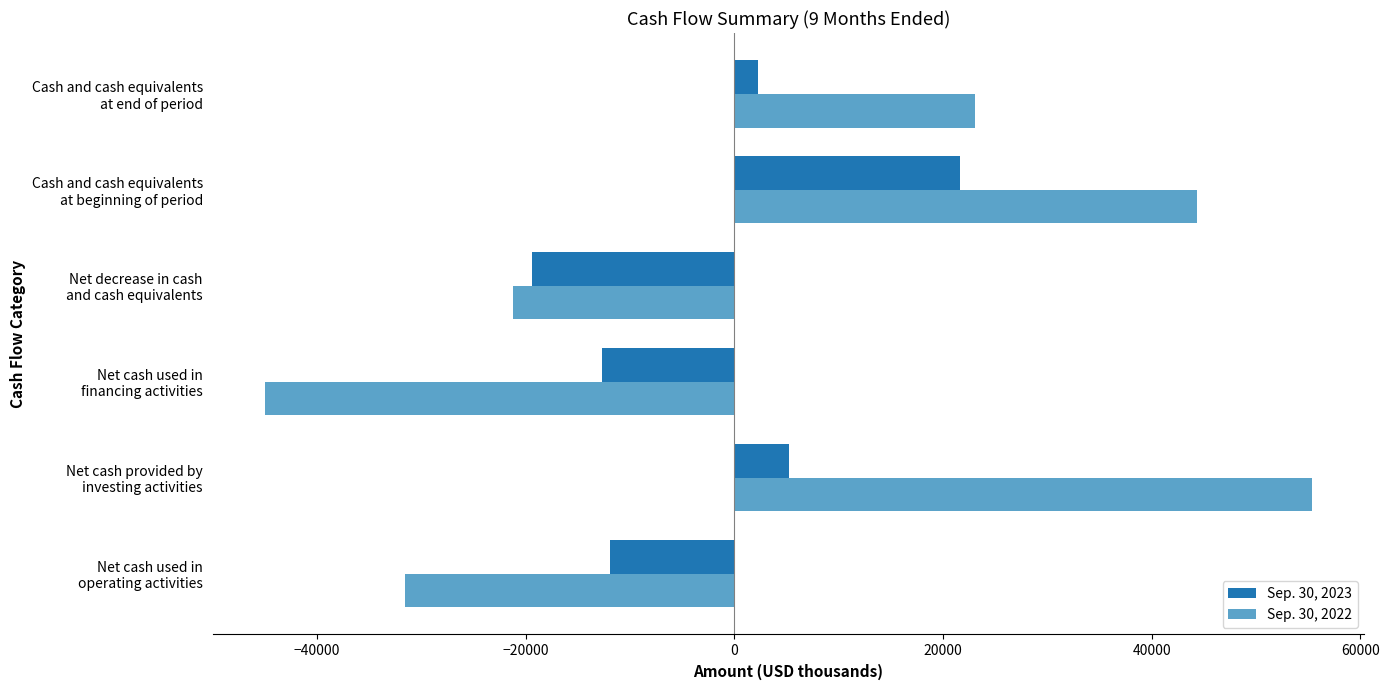

What is the minimum value shown in the chart?

-45011